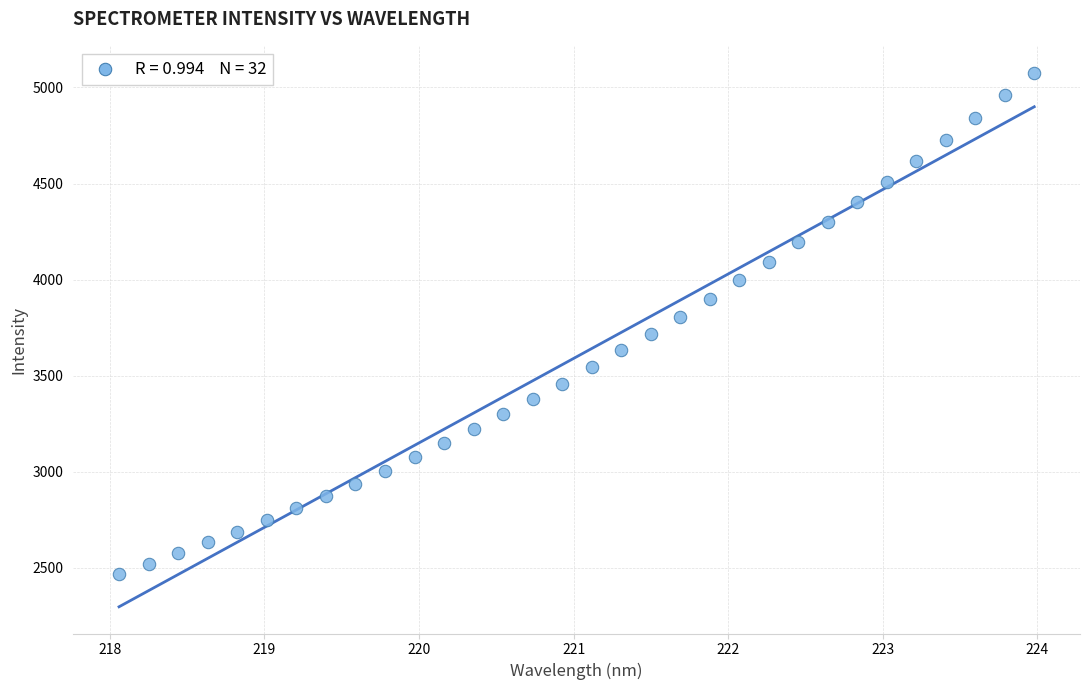

What is the range of X values (max minus min)?

5.9